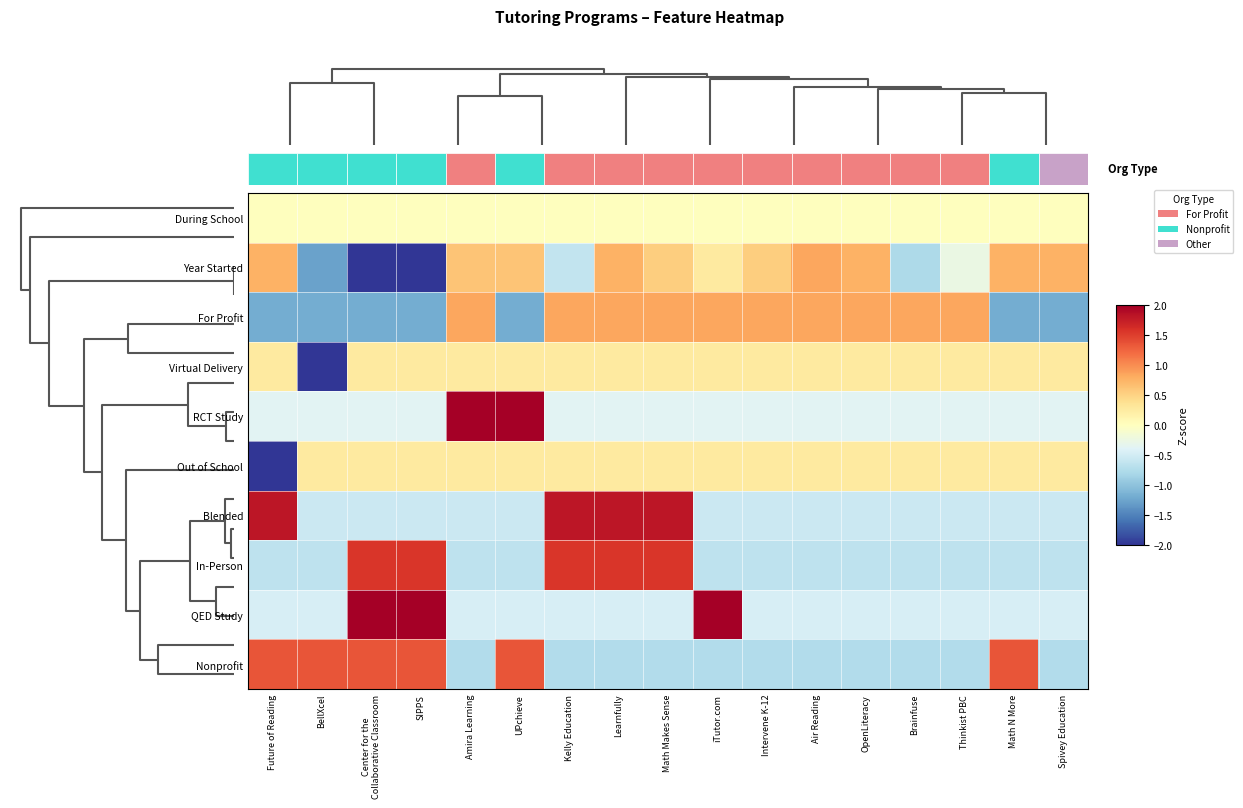

Count the number of data series in this chart.

10